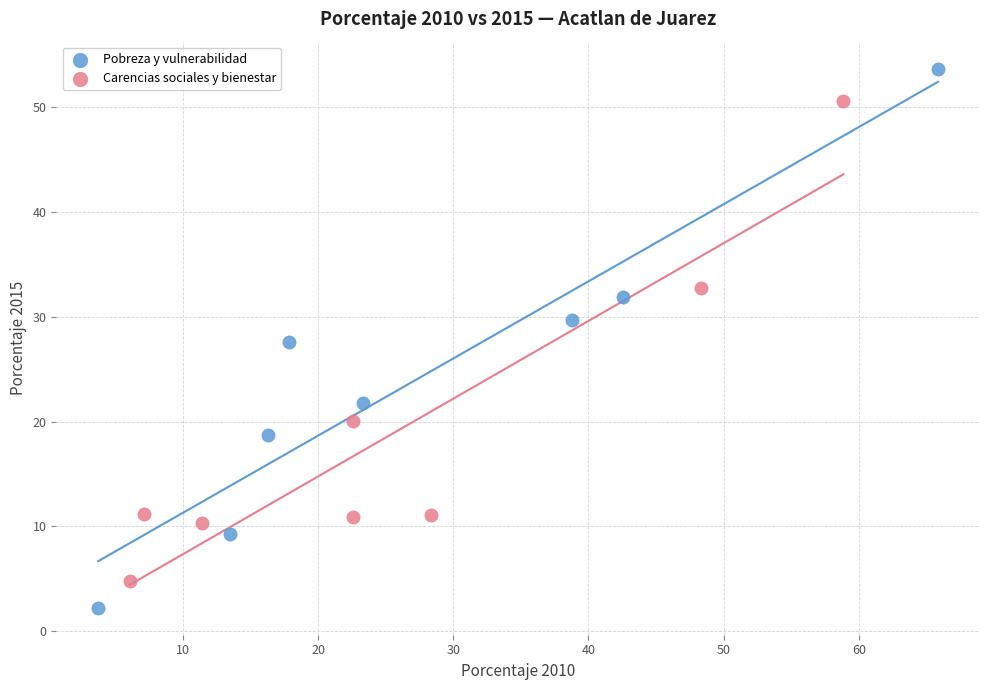

What are all the series names shown in the legend?

Pobreza y vulnerabilidad, Carencias sociales y bienestar